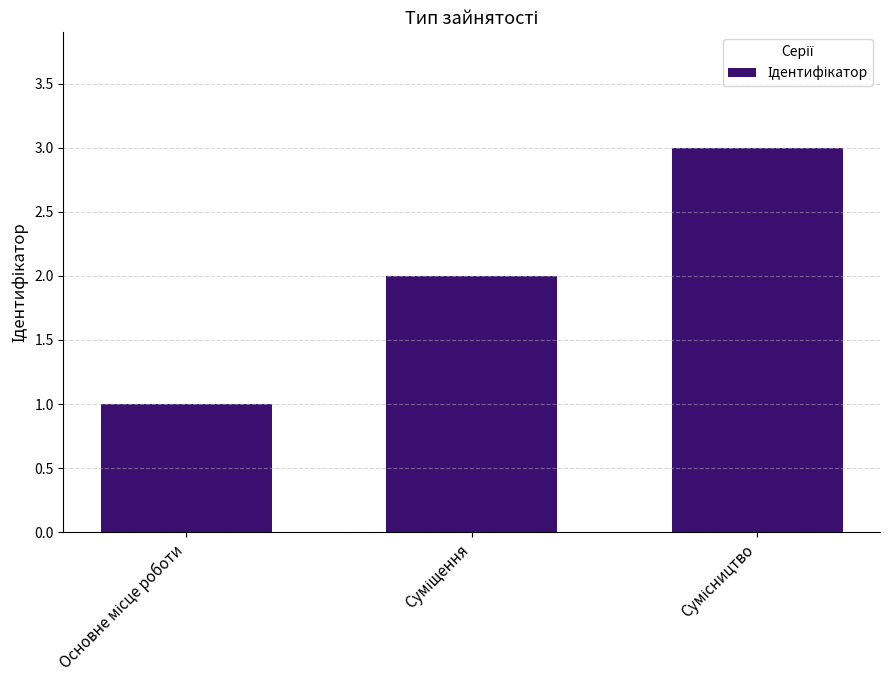

What is the maximum value shown in the chart?

3